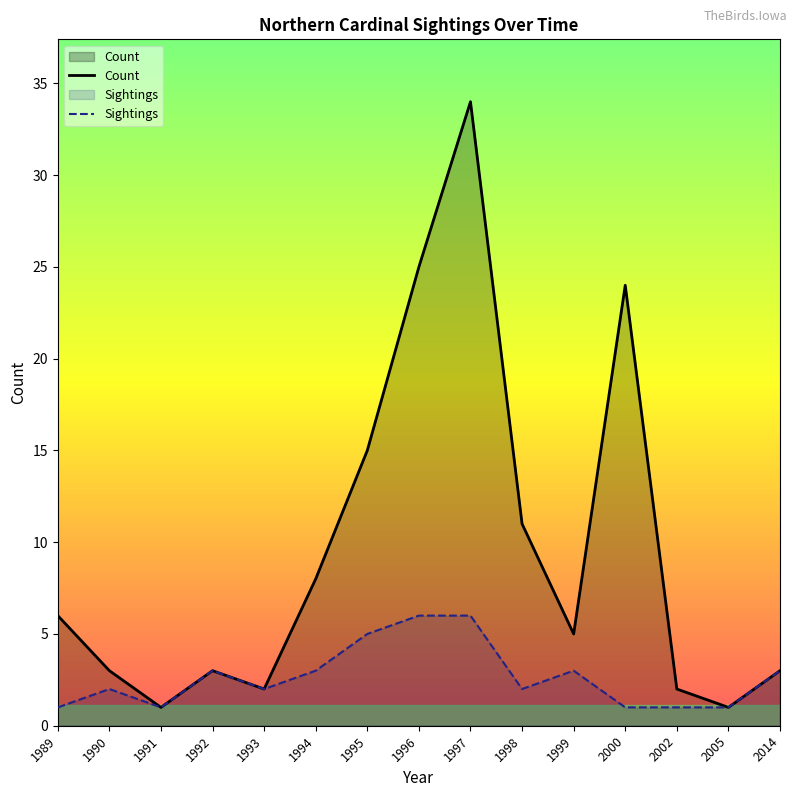

Reading left to right, list all the values displayed in this chart.

Count: 1989=6	1990=3	1991=1	1992=3	1993=2	1994=8	1995=15	1996=25	1997=34	1998=11	1999=5	2000=24	2002=2	2005=1	2014=3
Sightings: 1989=1	1990=2	1991=1	1992=3	1993=2	1994=3	1995=5	1996=6	1997=6	1998=2	1999=3	2000=1	2002=1	2005=1	2014=3